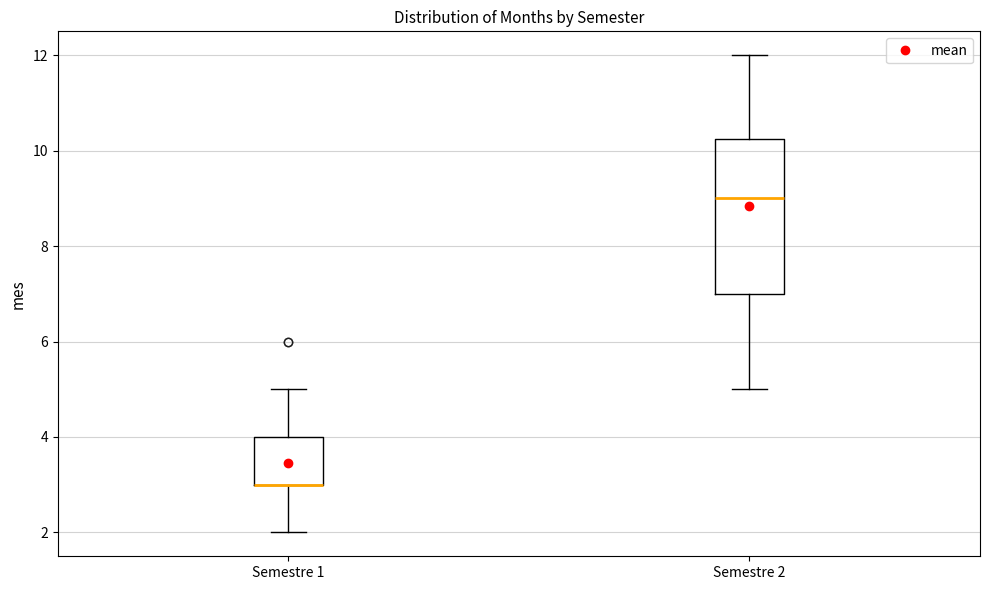

Which box is the tallest, from its lower edge to its upper edge?

Semestre 2